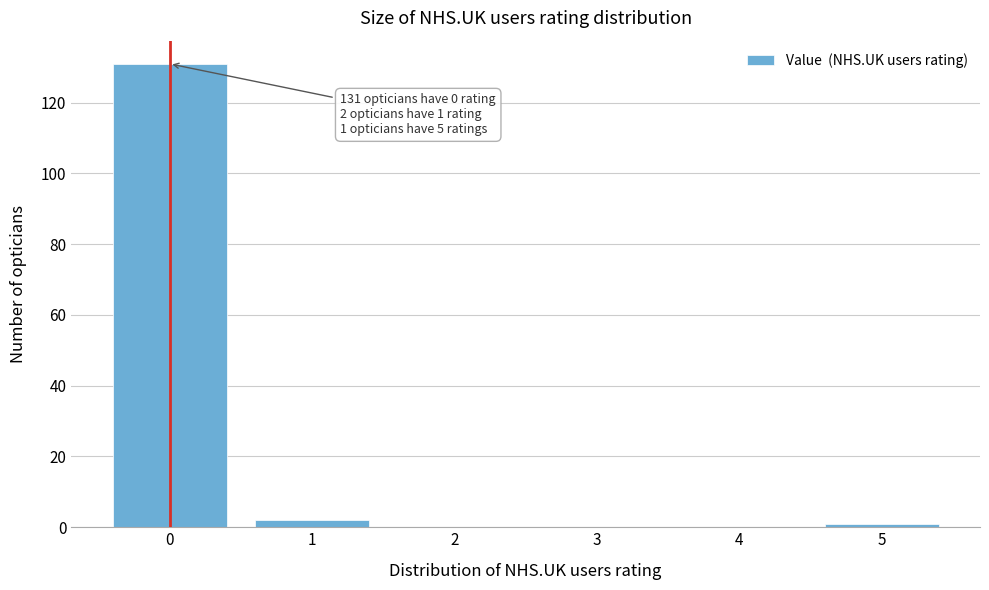

Reading left to right, transcribe all the data shown in this chart.

0=131	1=2	2=0	3=0	4=0	5=1